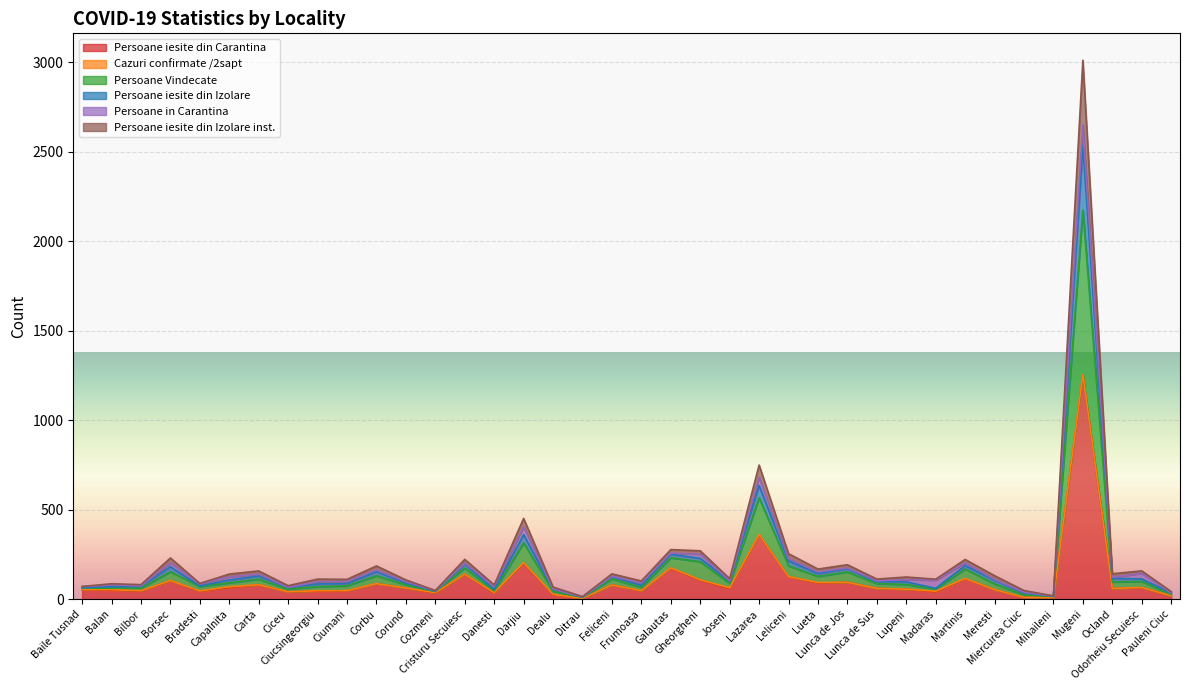

What is the maximum value for Persoane iesite din Carantina?

1252.0